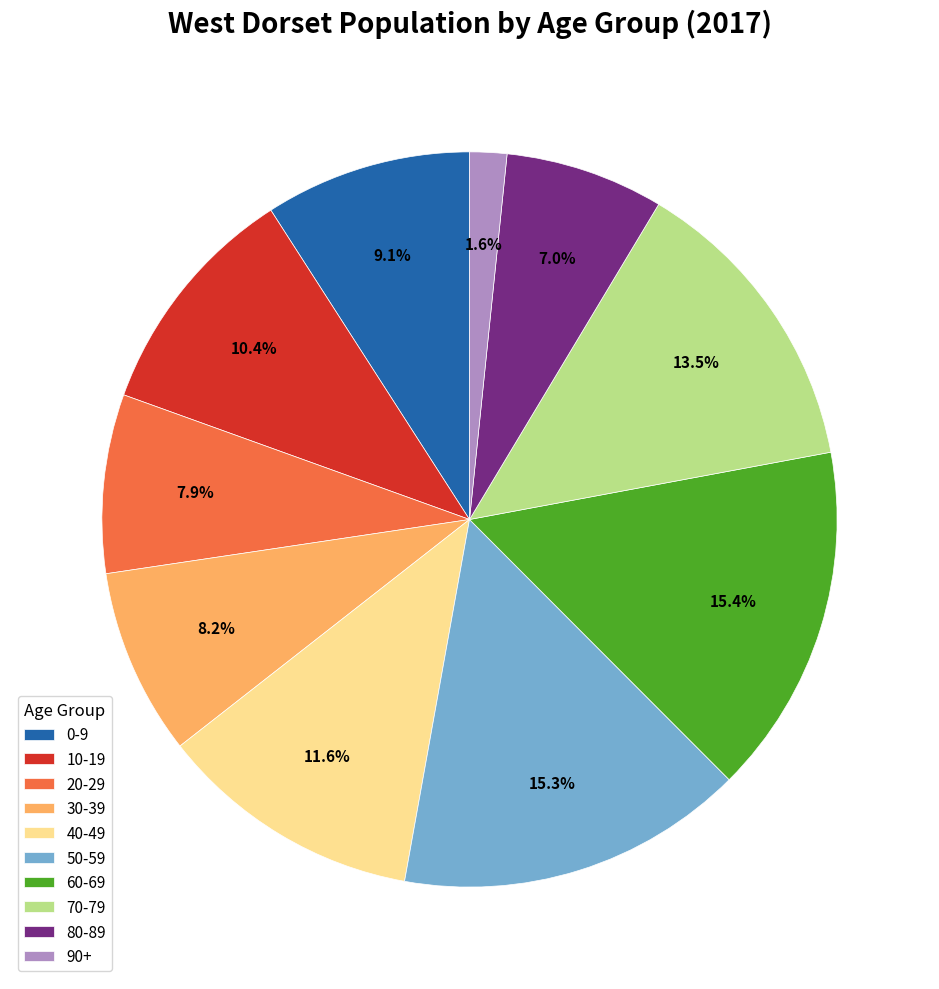

True or false: 20-29 accounts for 17% of the total.

False